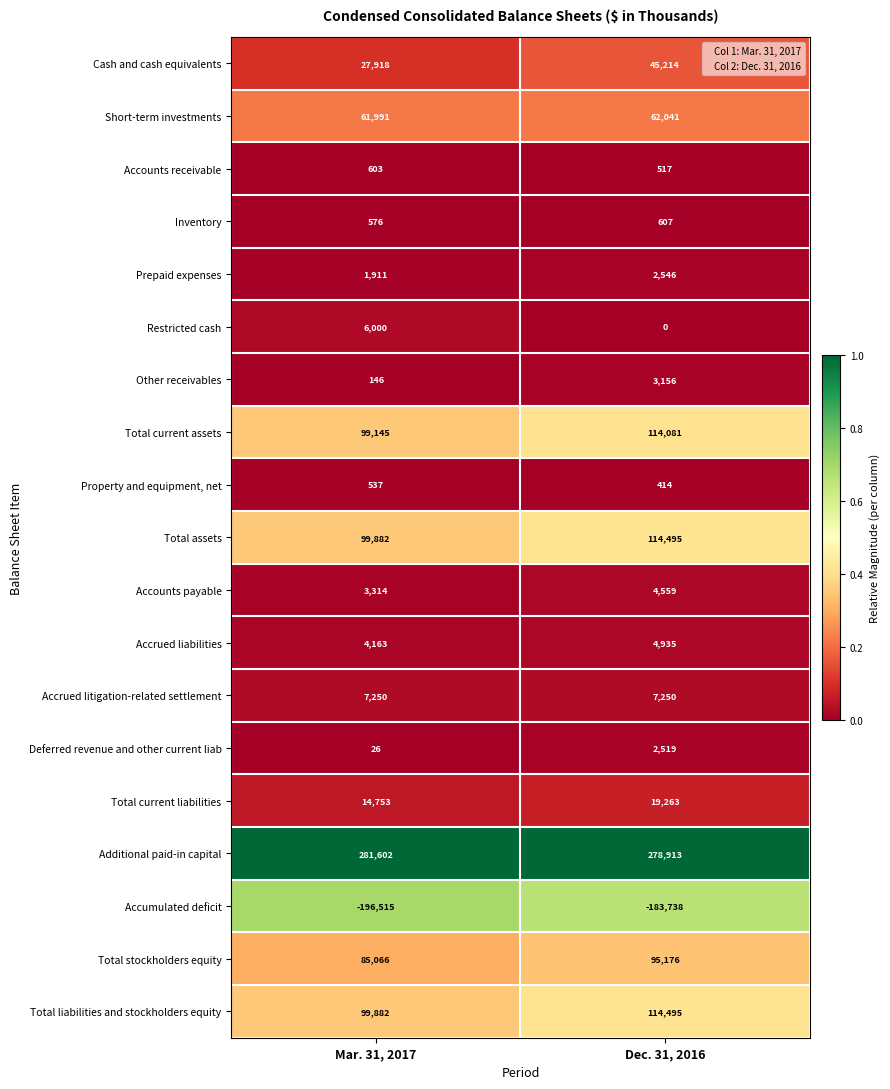

What is the difference between the maximum and minimum values in the Total stockholders equity series?

10110